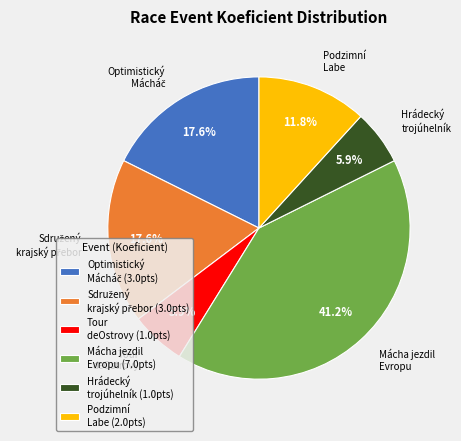

Is there any slice that represents more than half of the pie?

No